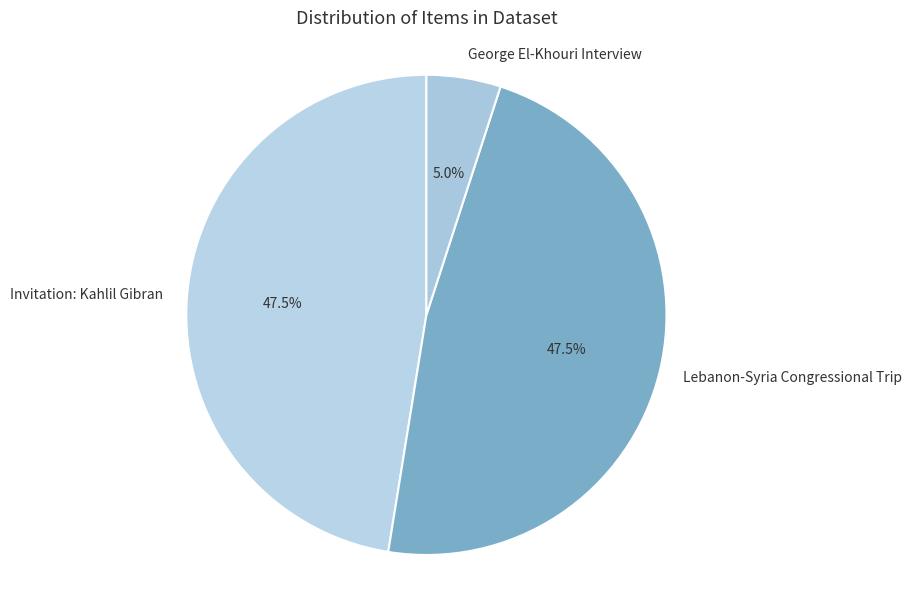

Which has a higher value, Lebanon-Syria Congressional Trip or George El-Khouri Interview?

Lebanon-Syria Congressional Trip